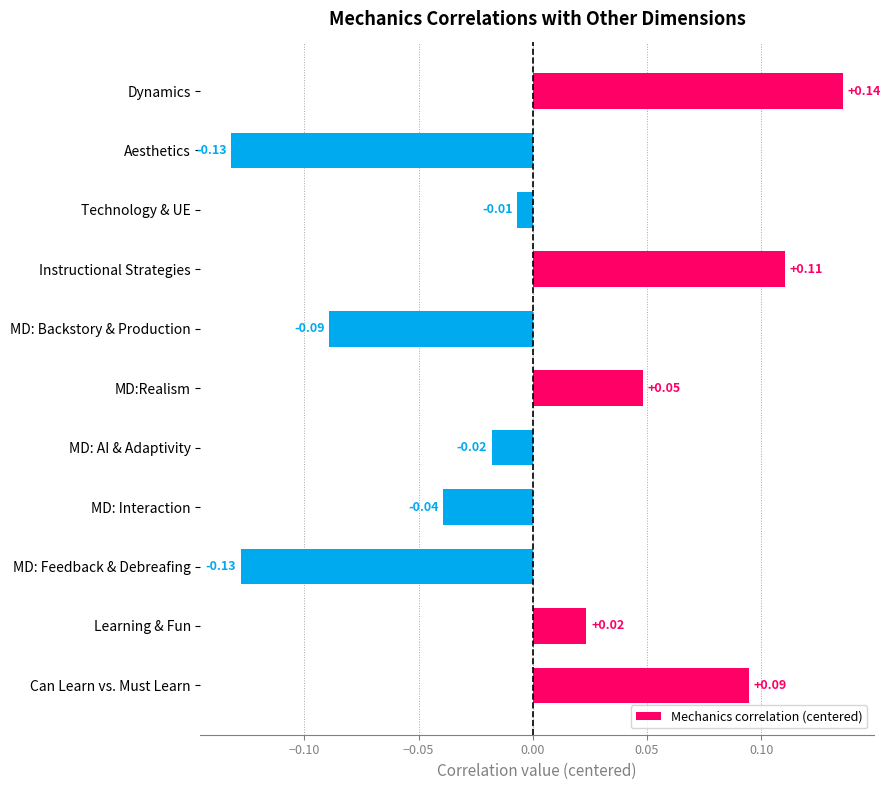

What is the change in value from Learning & Fun to Can Learn vs. Must Learn?

+0.1